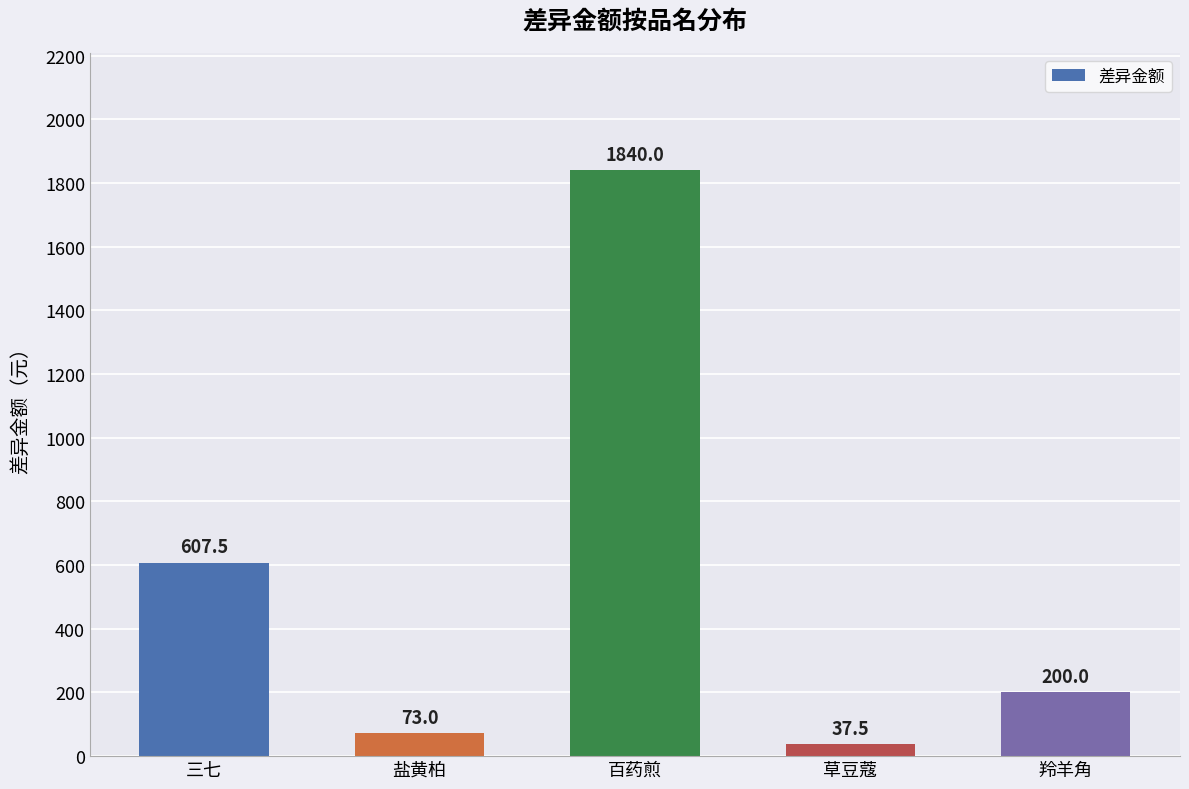

Are the bars grouped side by side (vs. stacked)?

No